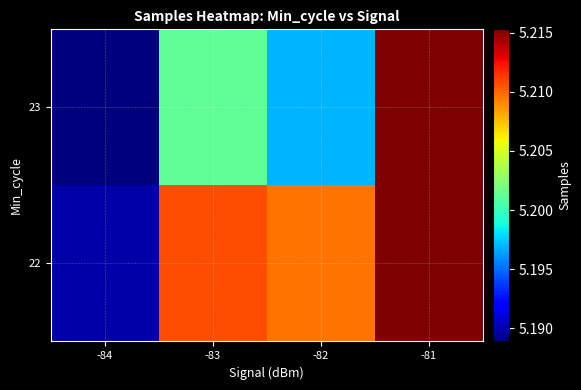

Rank the series by their maximum value, from highest to lowest.

22, 23